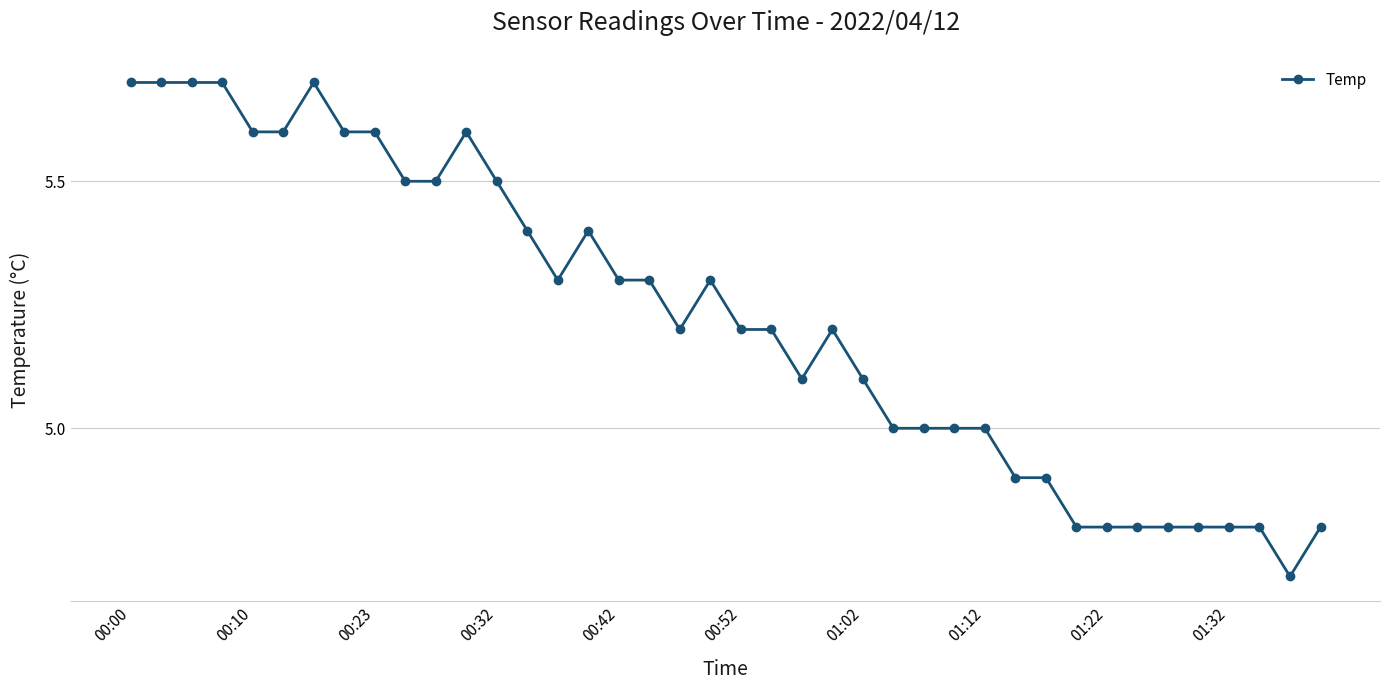

What is the minimum value shown in the chart?

4.7